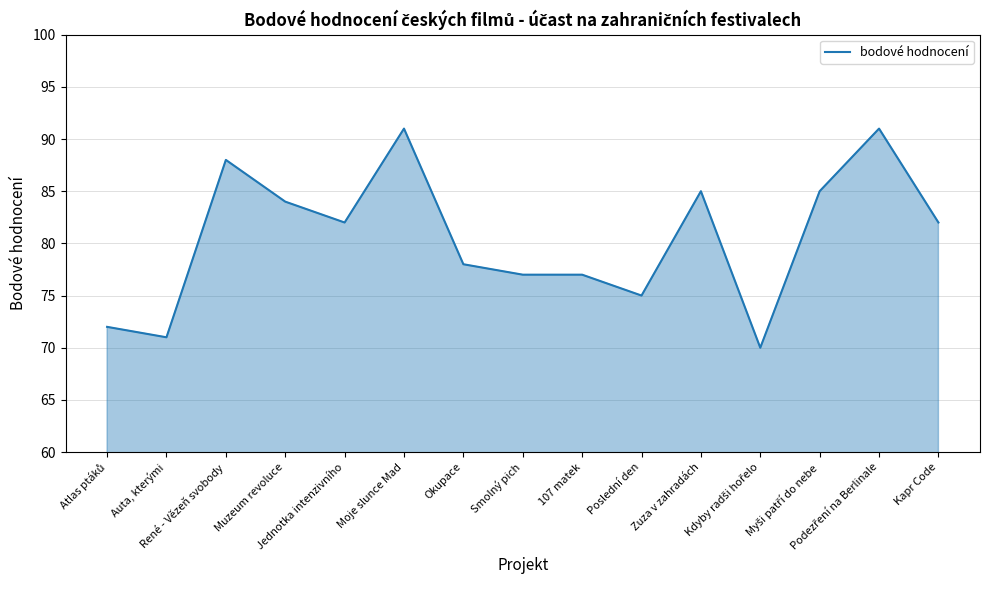

Where is the first local maximum?

René - Vězeň svobody